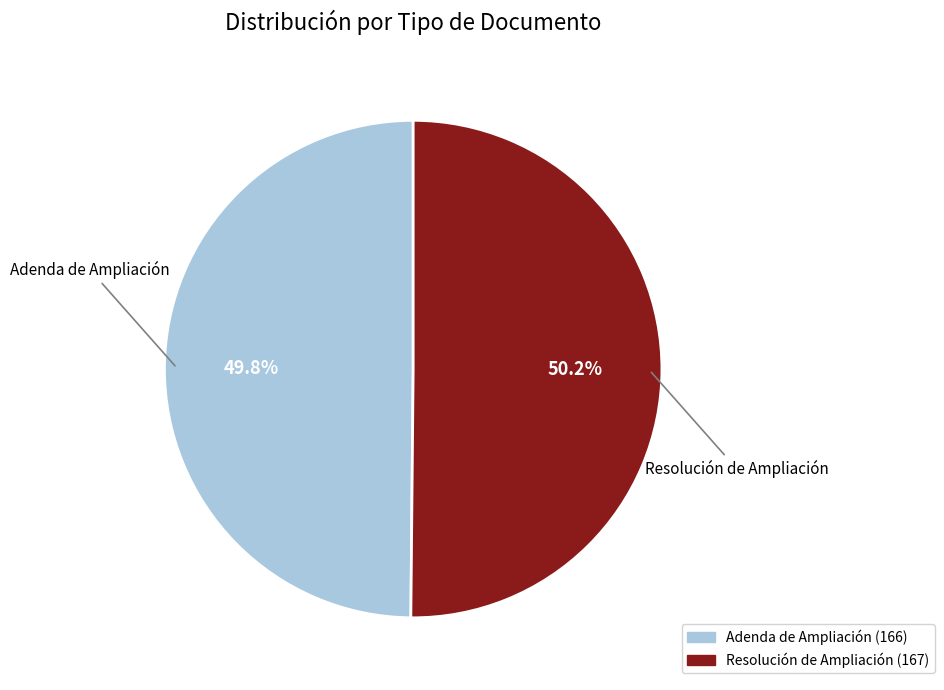

Does any single category account for the majority?

Yes